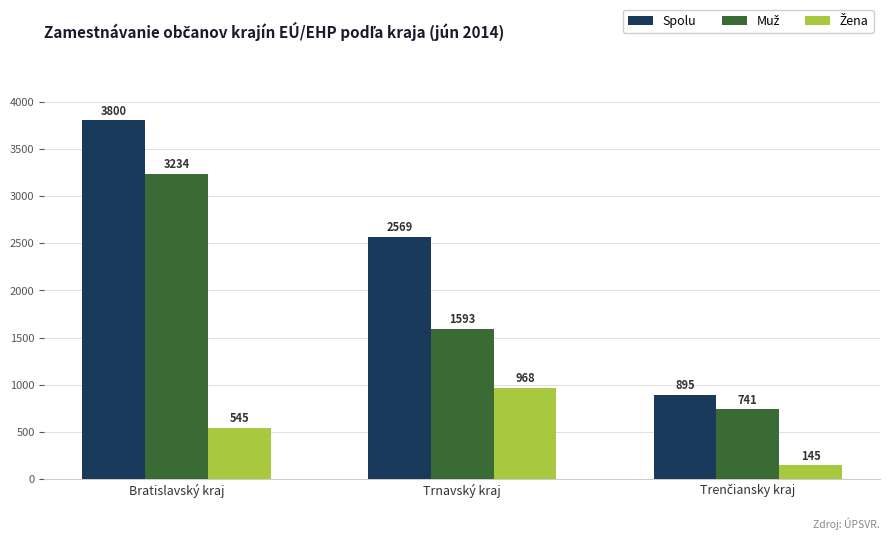

How many groups of bars are there?

3